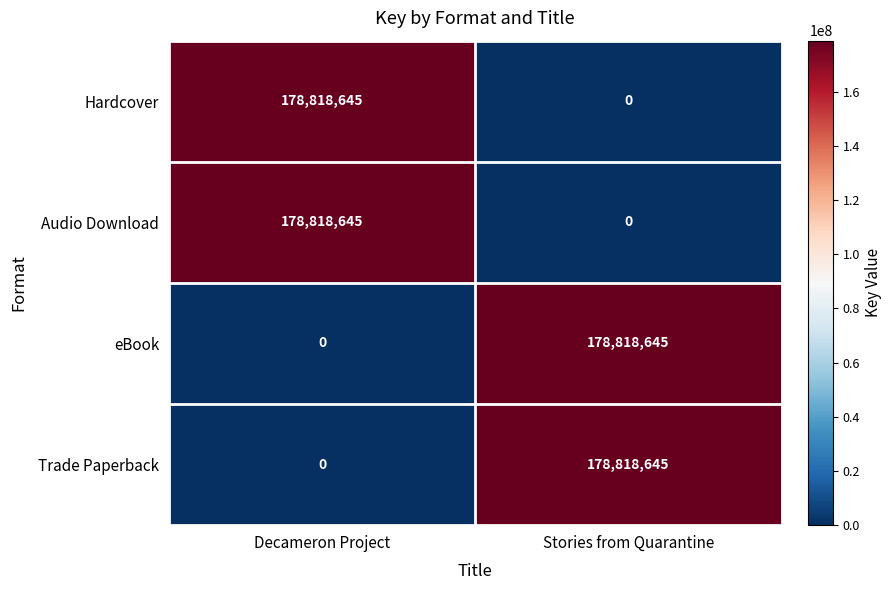

What is the sum of all Hardcover values?

178818645